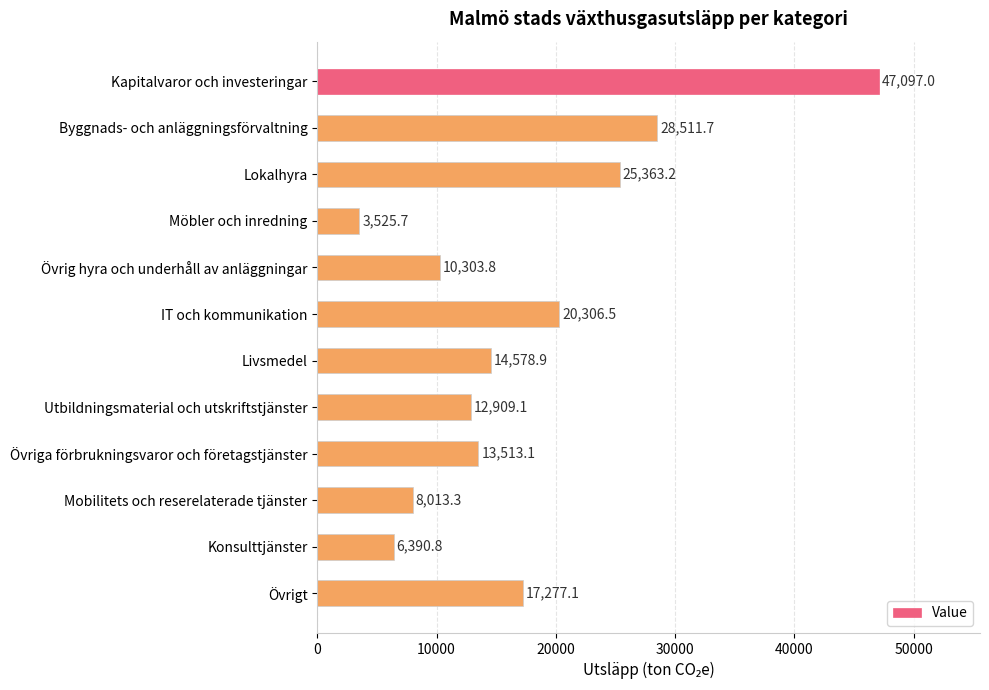

What is the label of the 2nd bar from the top?

Byggnads- och anläggningsförvaltning